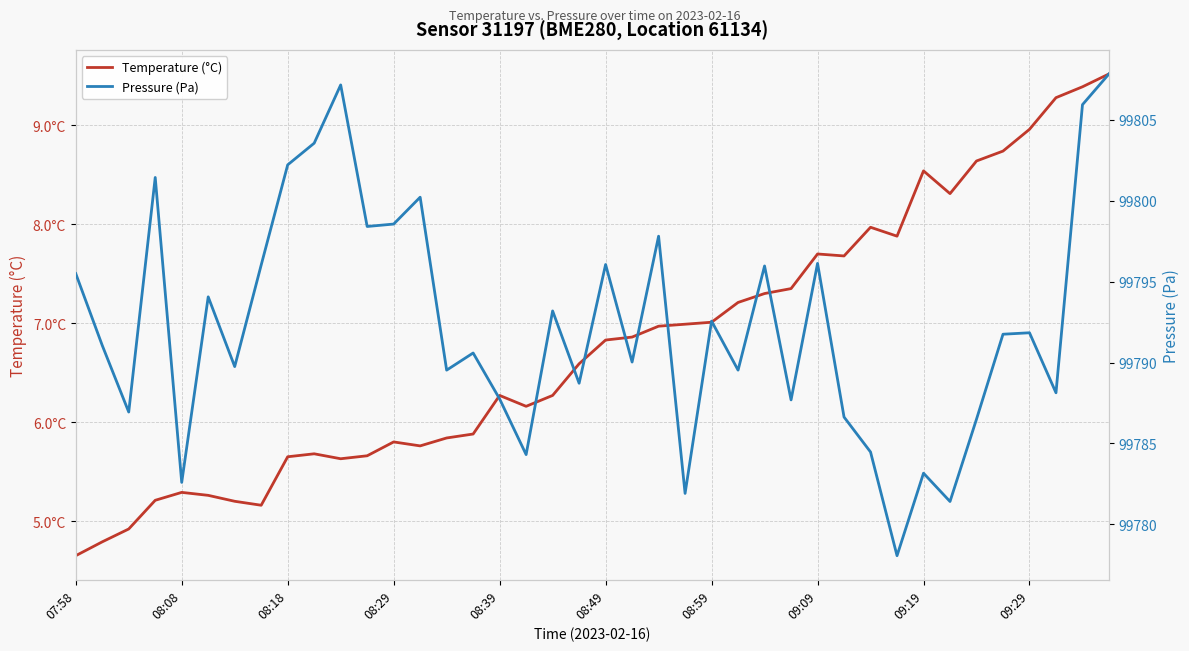

How many values in the Pressure (Pa) series exceed 99791?

21